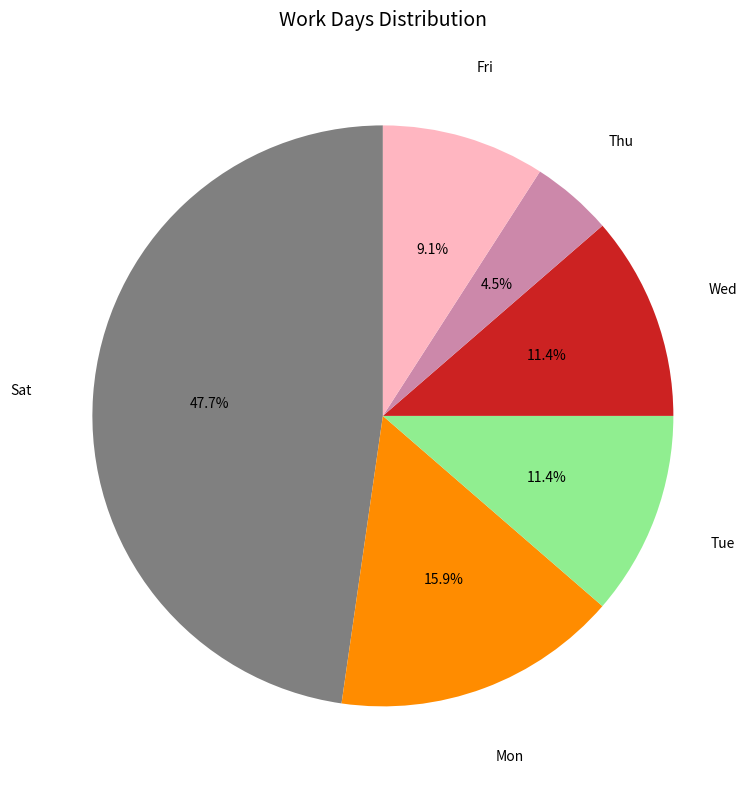

Which category has the smallest portion of the pie?

Thu